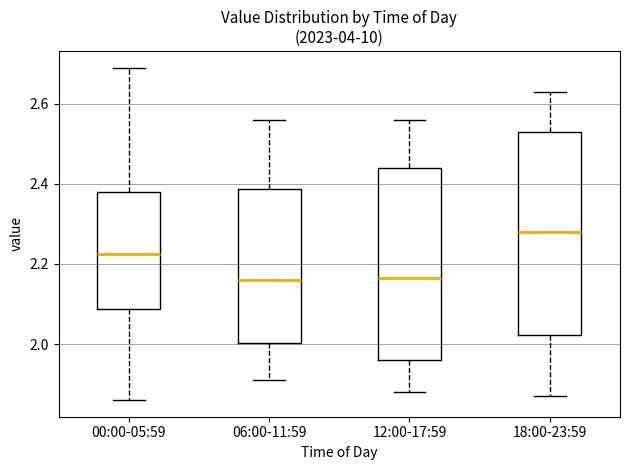

Comparing the boxes themselves (not the whiskers), which one is the tallest?

18:00-23:59